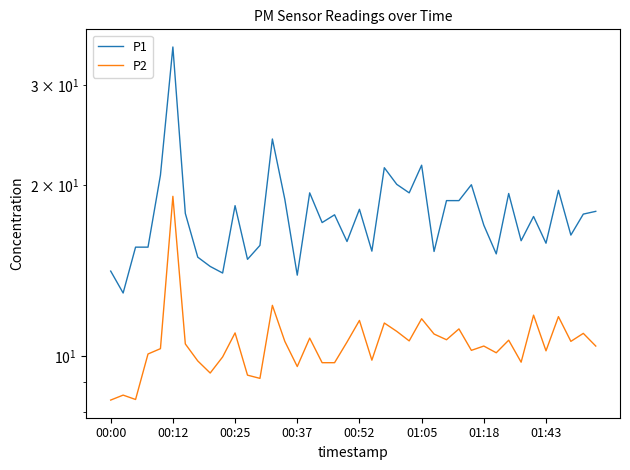

Which series has the largest range (max minus min)?

P1